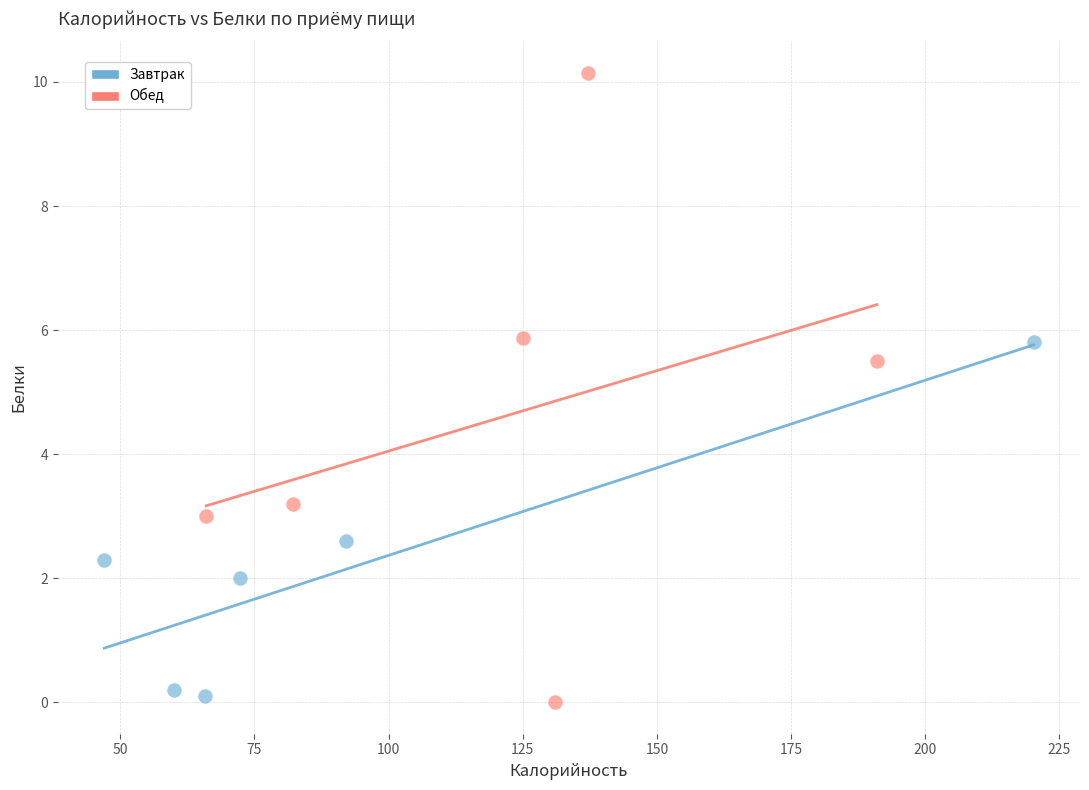

Which series has the widest spread of Y values?

Обед